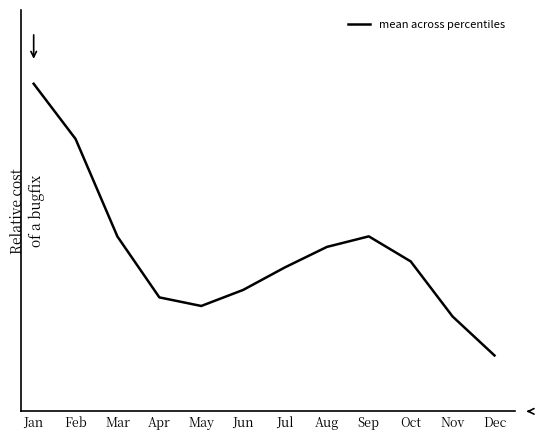

Where is the first local maximum?

Sep